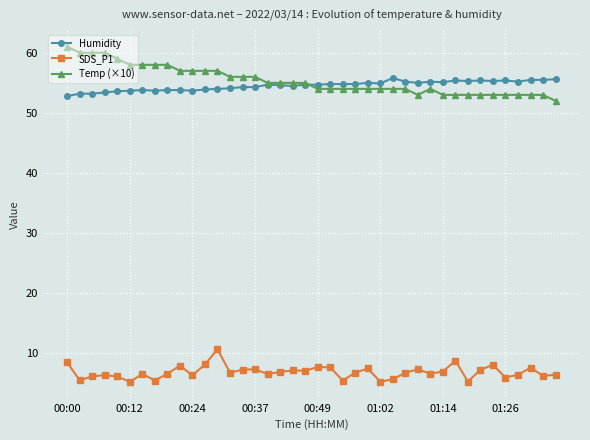

True or false: SDS_P1 and Humidity intersect in this chart.

False